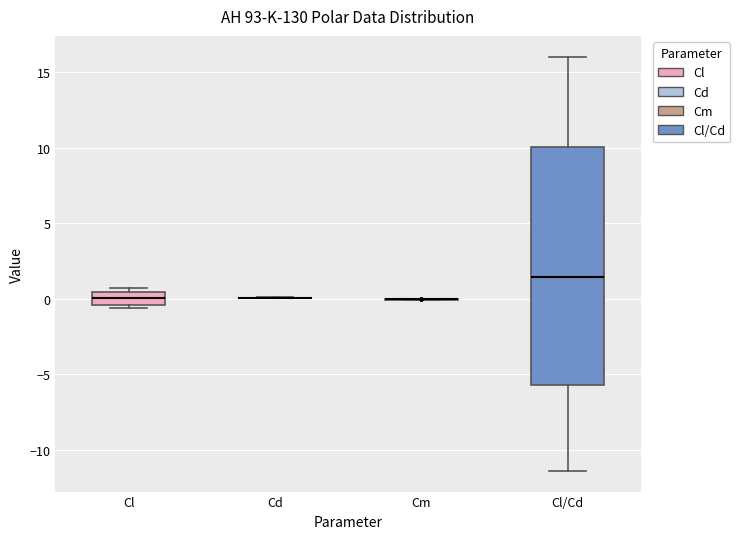

Reading left to right, transcribe this box plot: for each box, give where its median line is, the range the box spans, and where its two whiskers end, as read against the y-axis. The values are not printed on the chart, so give them approximately, as read against the axis.

Cl: median 0.0, box -0.5 to 0.5, whiskers -0.5 (just below the box's lower edge) to 0.5 (just above the box's upper edge)
Cd: box collapsed to a line at 0.0, whiskers 0.0 to 0.0
Cm: box collapsed to a line at 0.0, whiskers 0.0 to 0.0
Cl/Cd: median 1.5, box -5.5 to 10.0, whiskers -11.5 to 16.0